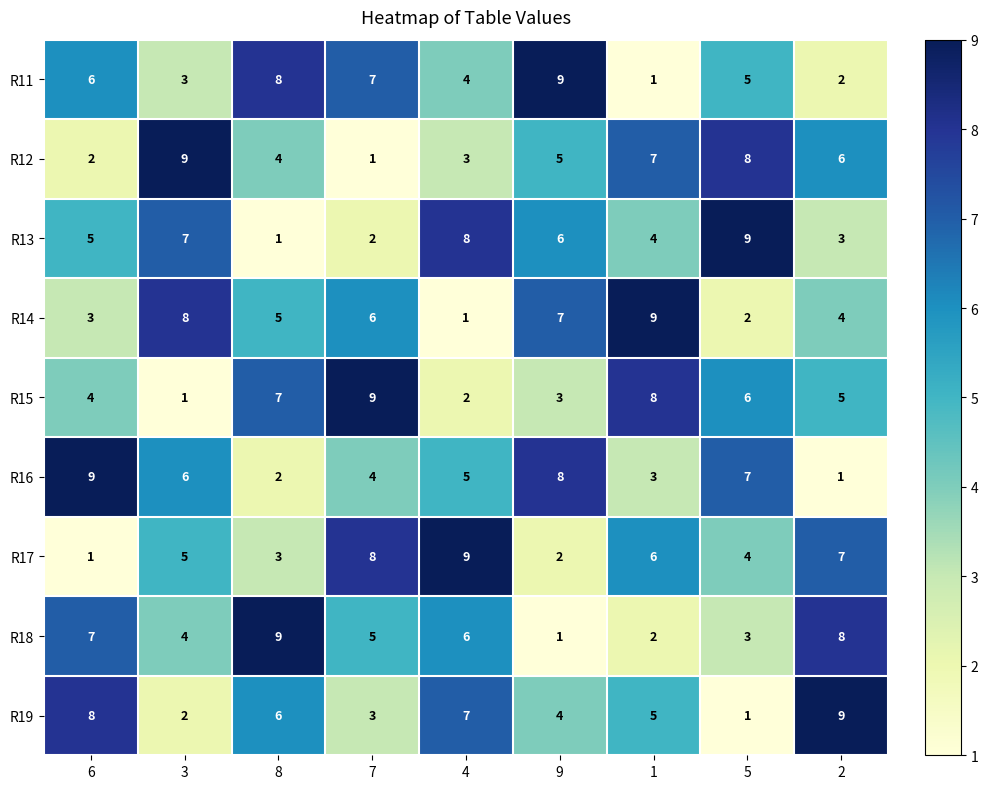

At which label is R12 closest to 5?

9